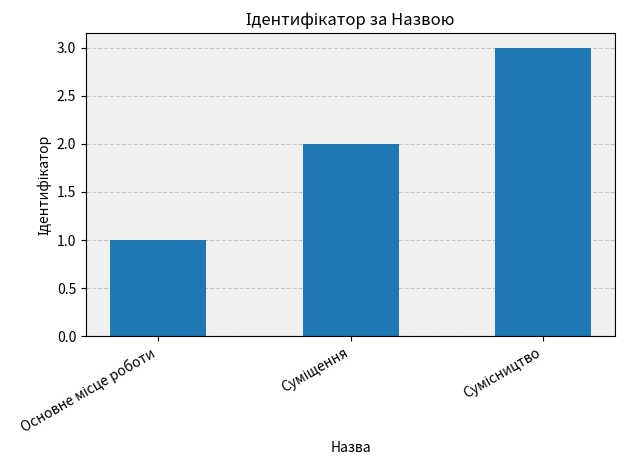

What is the smallest value displayed?

1